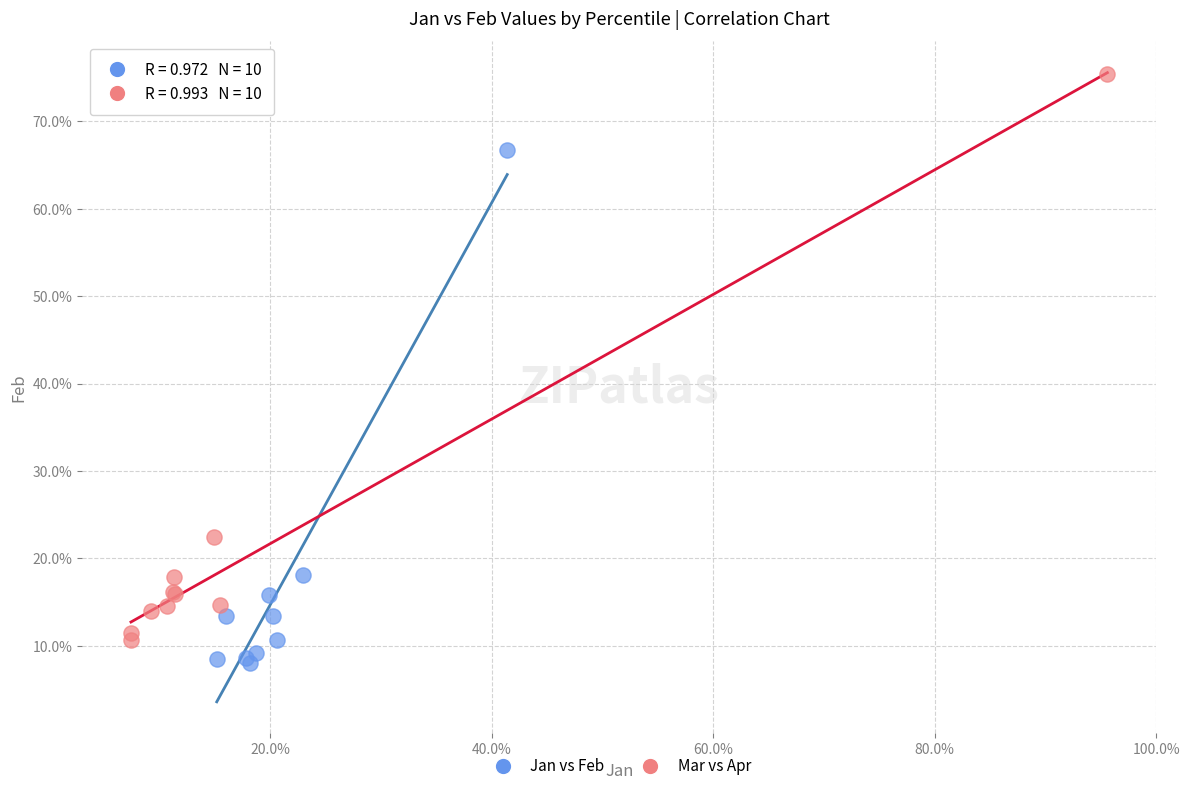

What are all the series names shown in the legend?

Jan vs Feb, Mar vs Apr